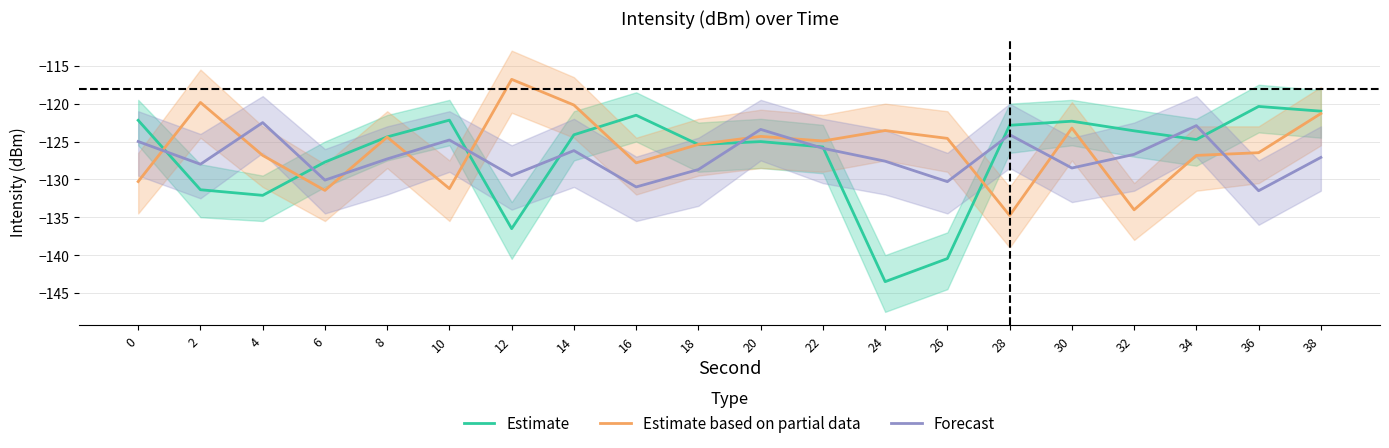

Rank the series by their maximum value, from lowest to highest.

Forecast, Estimate, Estimate based on partial data